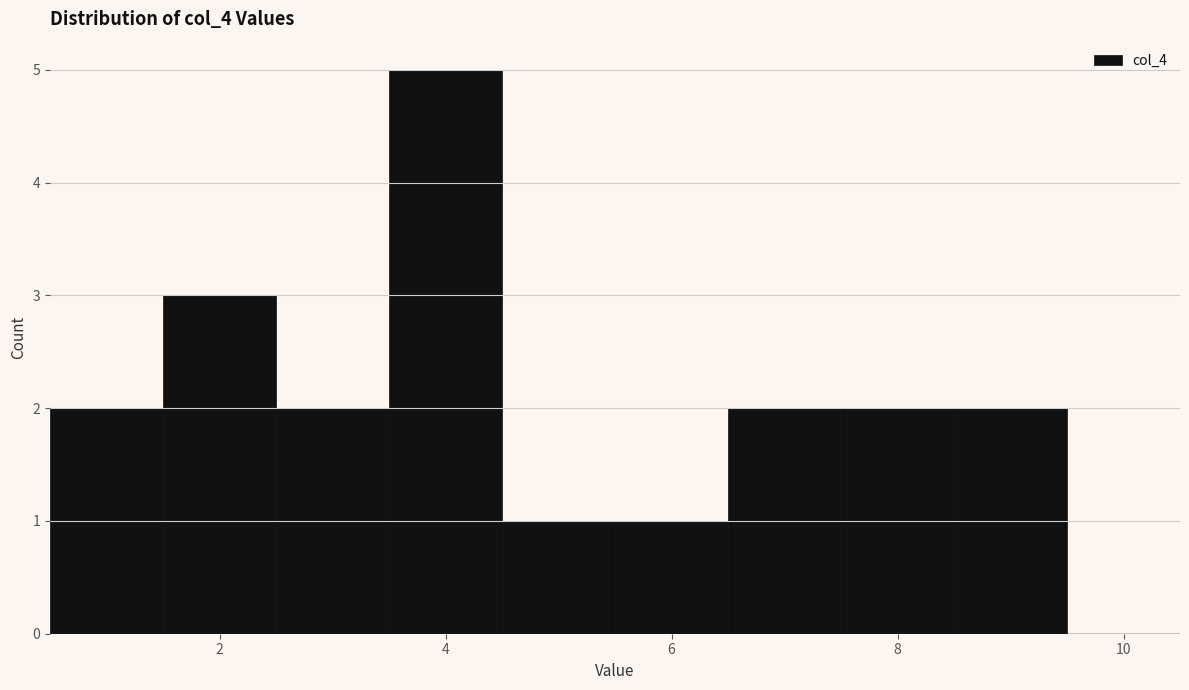

Reading left to right, list every bar in this chart as the range it spans on the x-axis followed by its height. Neither the bar edges nor the heights are printed on the chart, so give them approximately, as read against the axes.

0.5 to 1.5: 2
1.5 to 2.5: 3
2.5 to 3.5: 2
3.5 to 4.5: 5
4.5 to 5.5: 1
5.5 to 6.5: 1
6.5 to 7.5: 2
7.5 to 8.5: 2
8.5 to 9.5: 2
9.5 to 10.5: 0